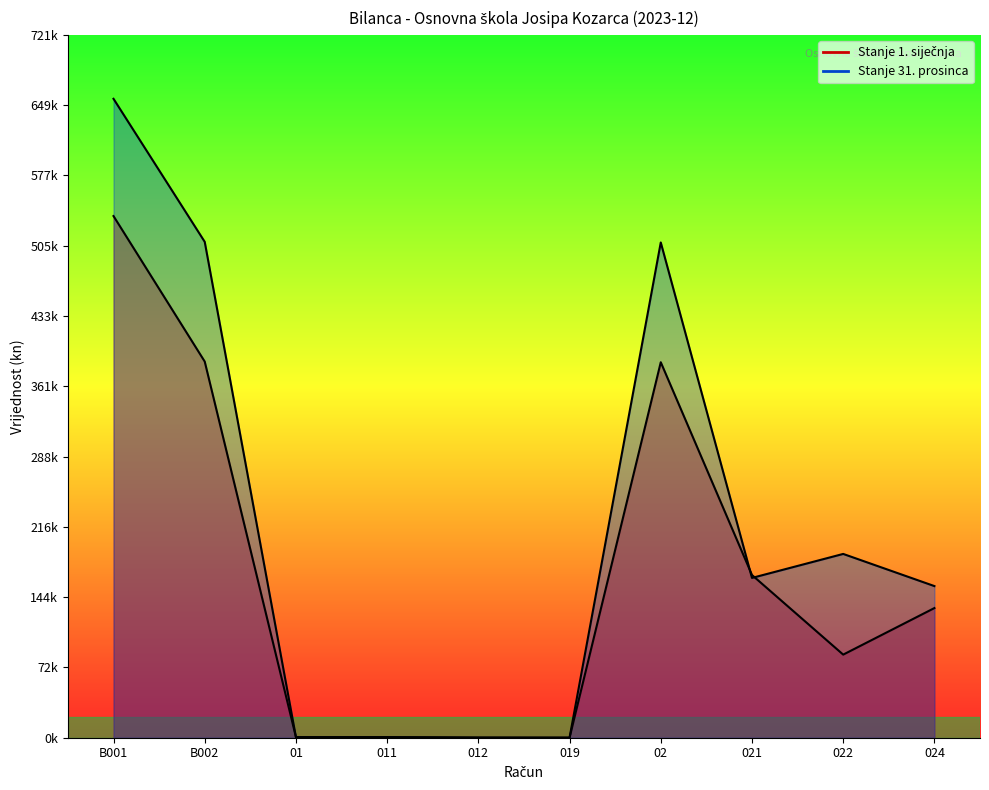

The Stanje 31. prosinca series shows 273901.8 at 024. True or false?

False